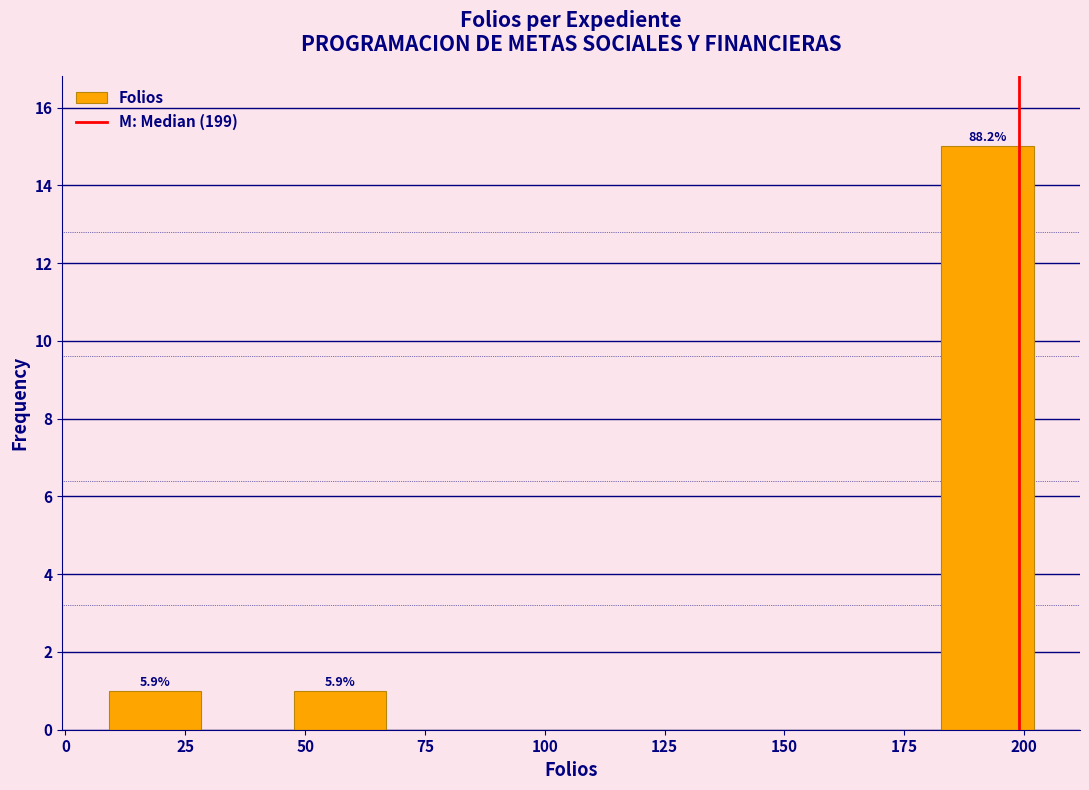

Read against the x-axis, roughly where is the centre of the tallest bar?

190